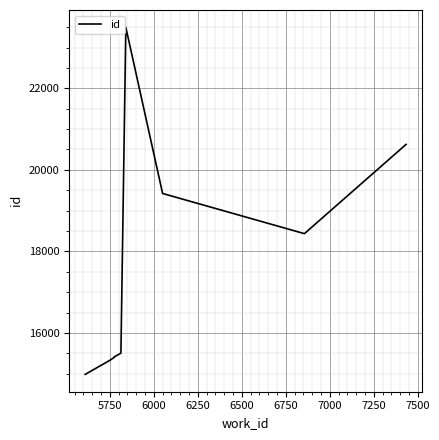

Count the number of values greater than 15505.

4